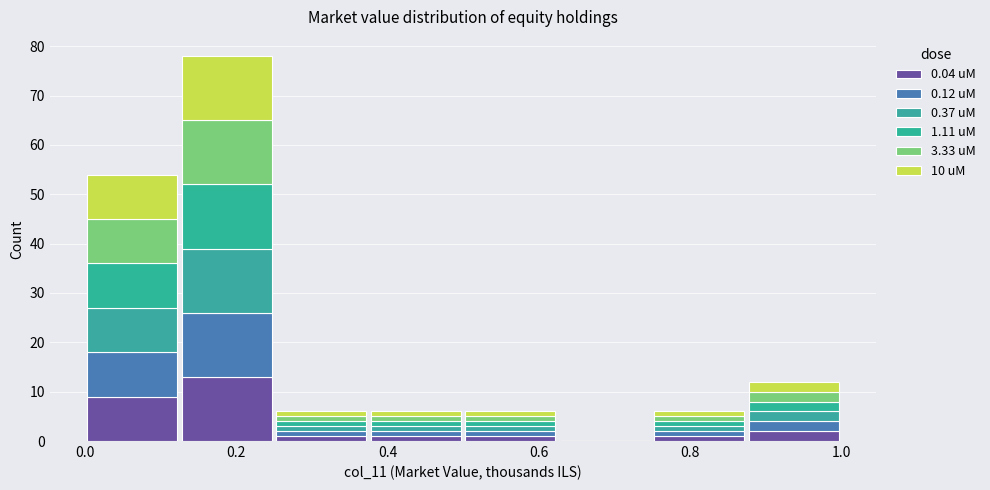

Reading left to right, list every stacked bar in this chart as the range it spans on the x-axis followed by its total height. Neither the bar edges nor the heights are printed on the chart, so give them approximately, as read against the axes.

0.000 to 0.125: 54
0.125 to 0.250: 78
0.250 to 0.375: 6
0.375 to 0.500: 6
0.500 to 0.625: 6
0.625 to 0.750: 0
0.750 to 0.875: 6
0.875 to 1.000: 12